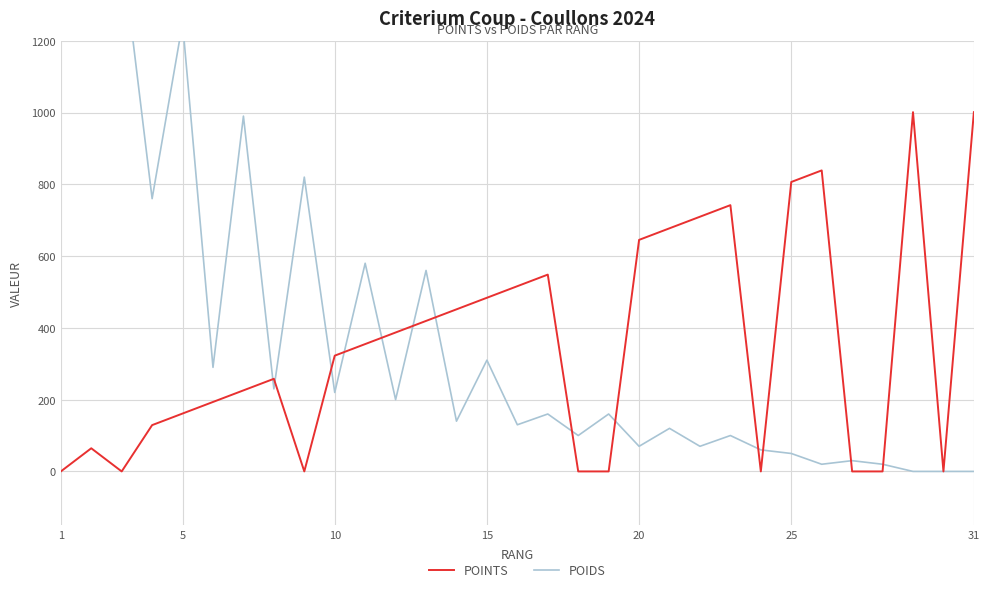

The value of POINTS at 12 is 554.6. True or false?

False